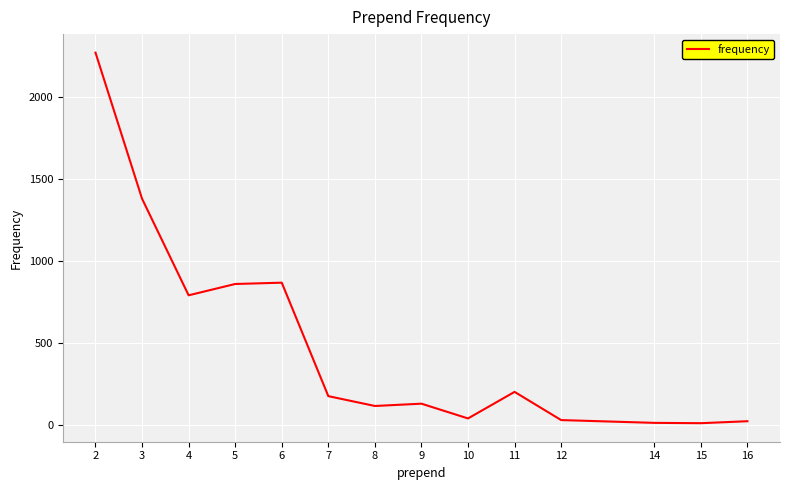

At which label is the value closest to 1142?

3